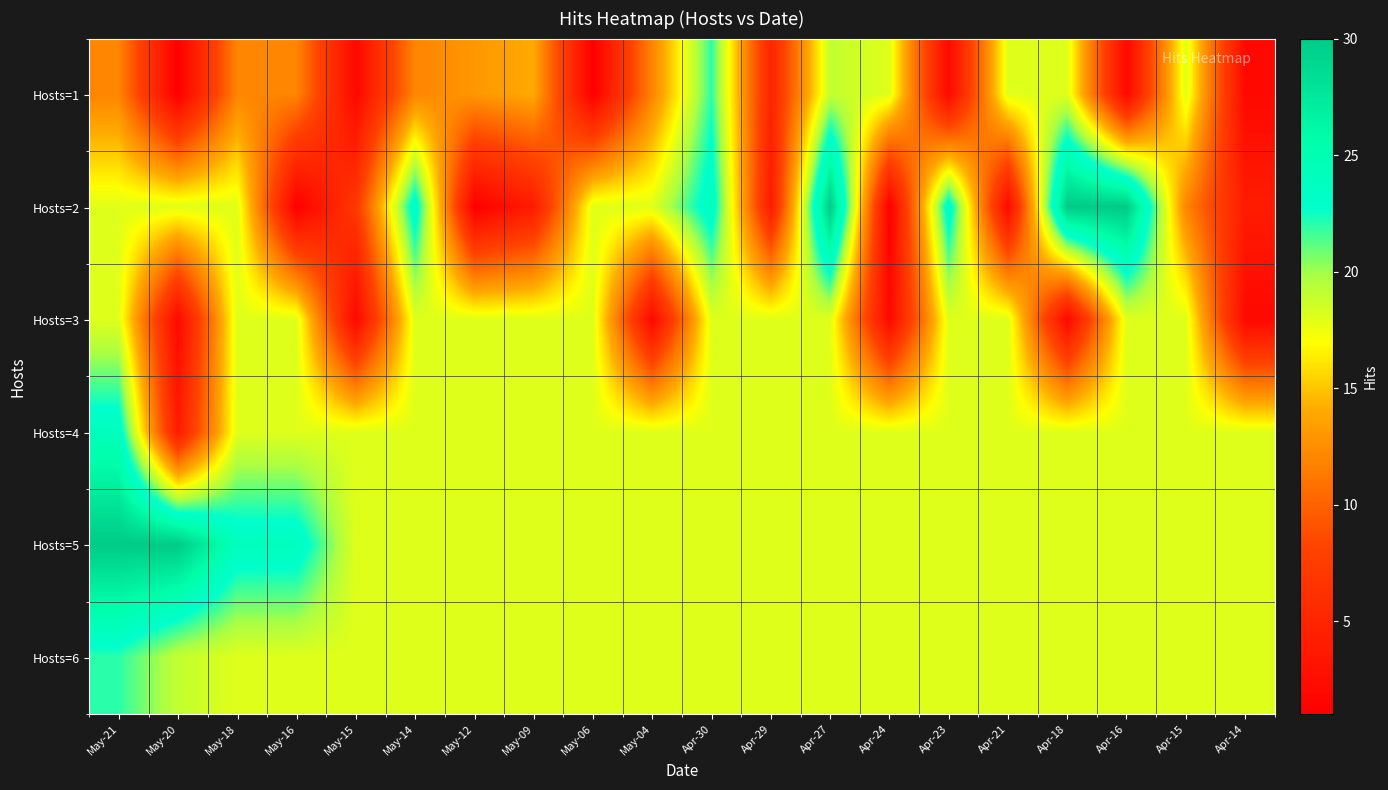

Which label corresponds to the largest value in the chart?

Apr-27